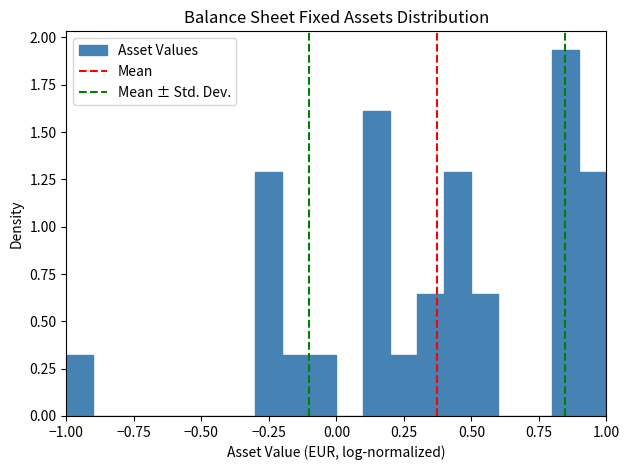

Read against the x-axis, roughly where is the centre of the tallest bar?

0.85